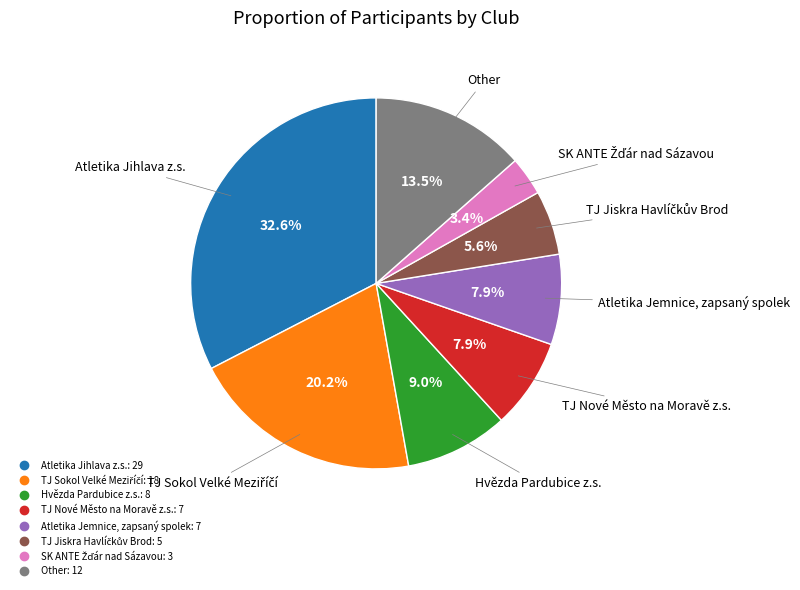

To the nearest percent, what is the difference between the largest and smallest slice percentages?

29%